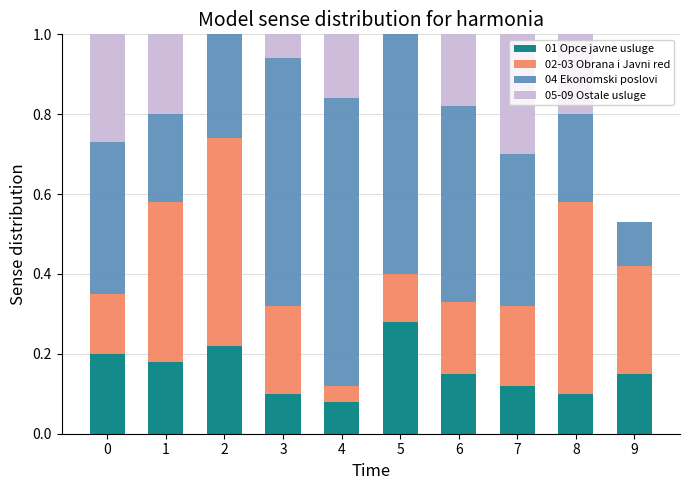

What is the total value across all series at 8?

1.0